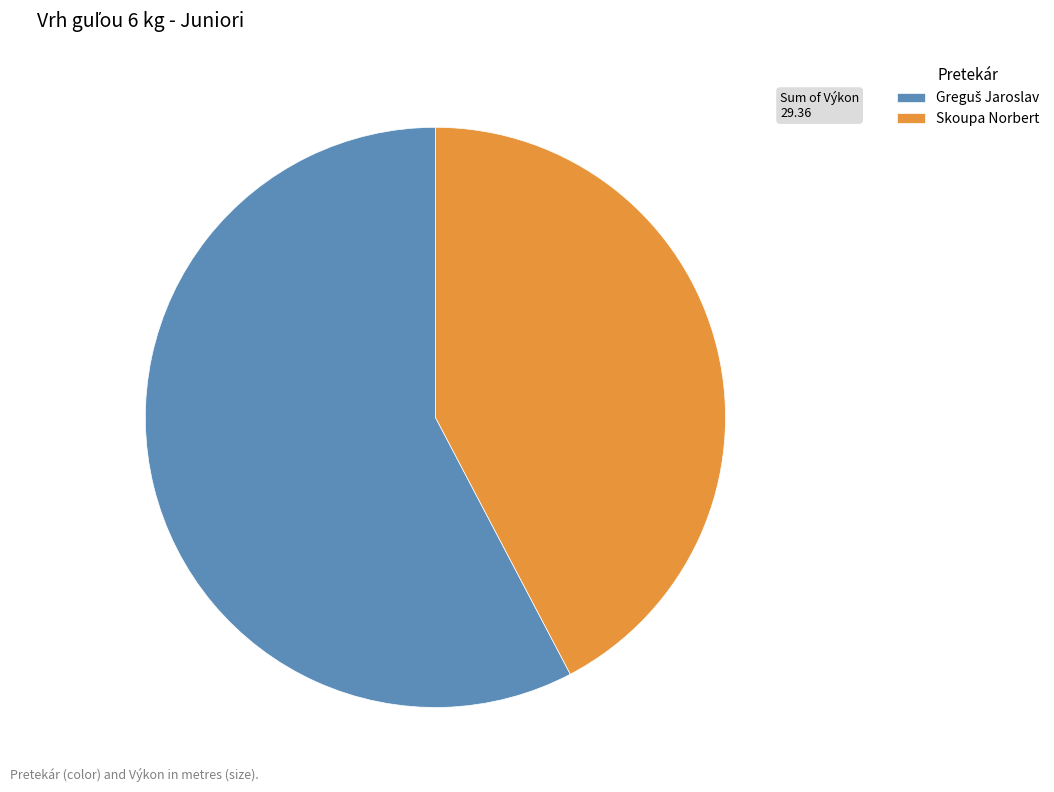

Does Skoupa Norbert represent more than half of the total?

No